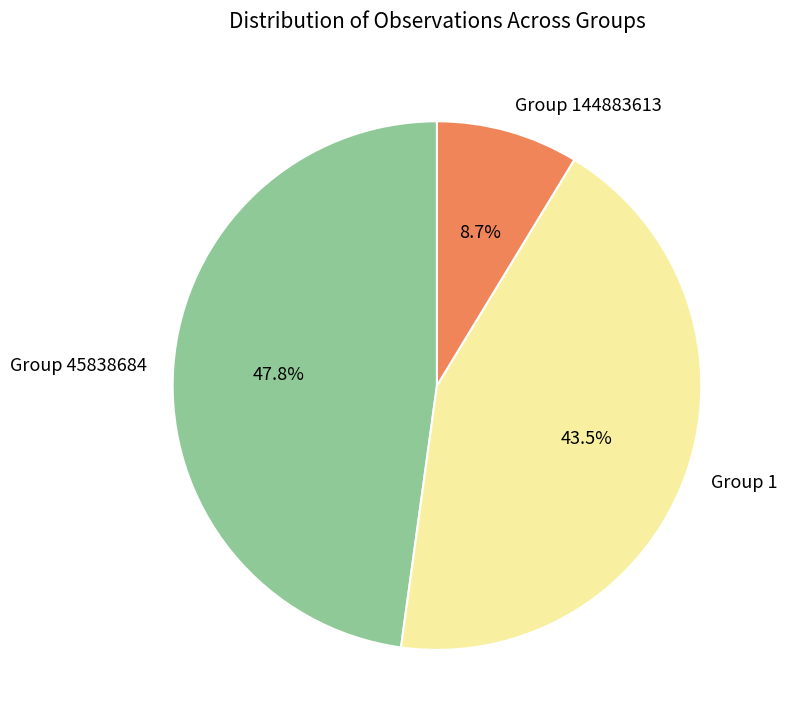

Does Group 144883613 represent more than half of the total?

No